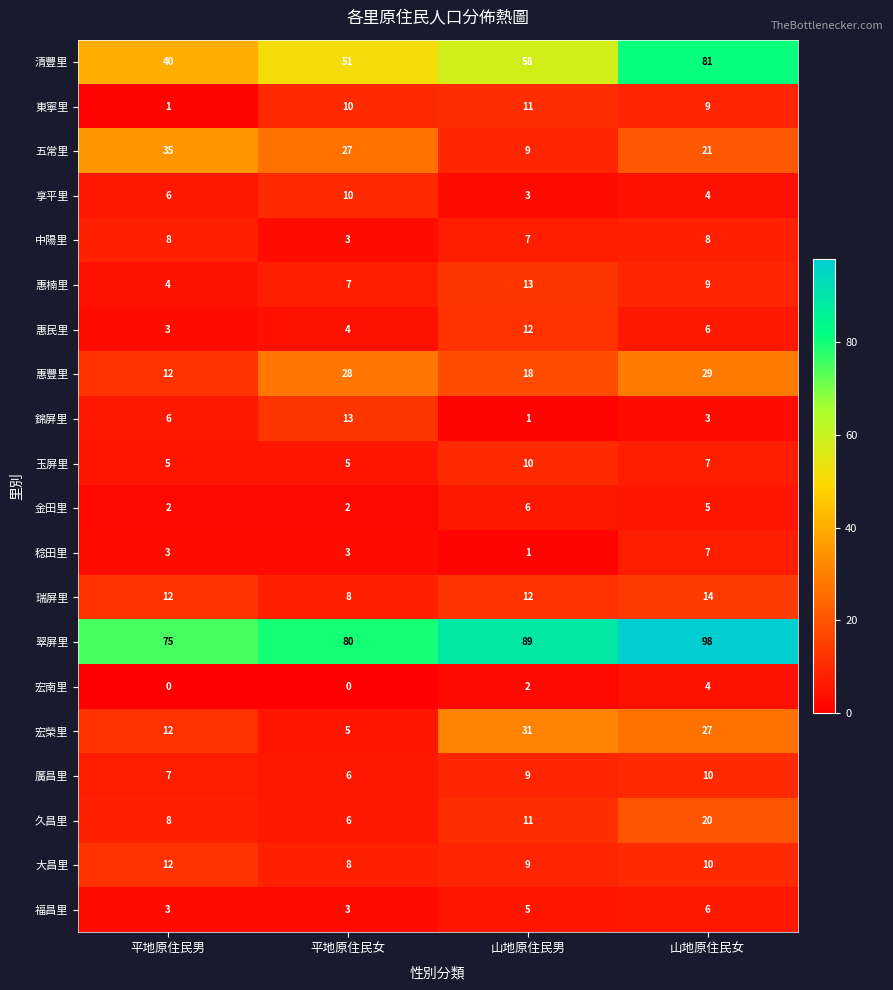

Rank the categories by 廣昌里 value from lowest to highest.

平地原住民女, 平地原住民男, 山地原住民男, 山地原住民女